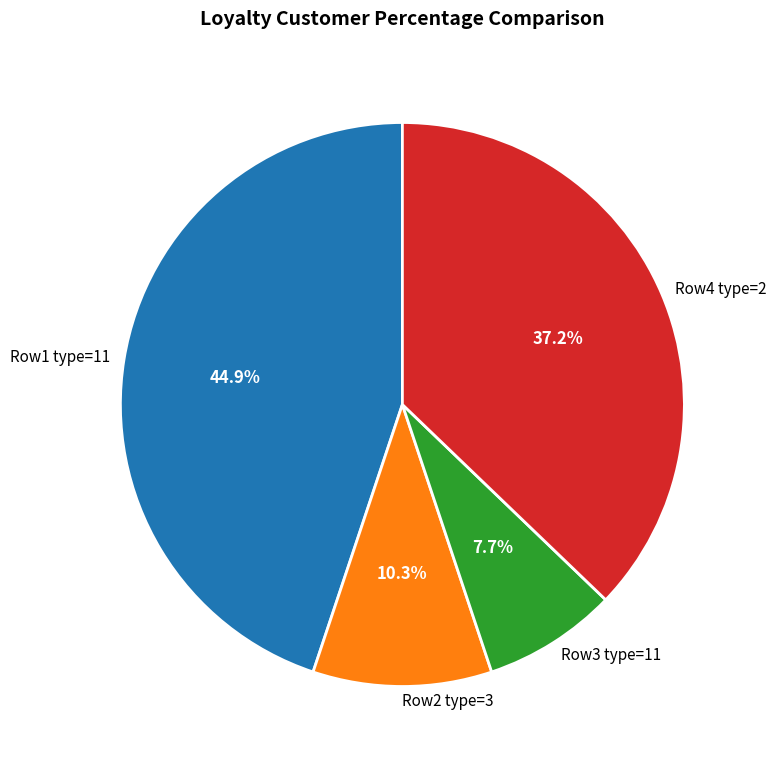

What is the largest slice in the pie chart?

Row1 type=11